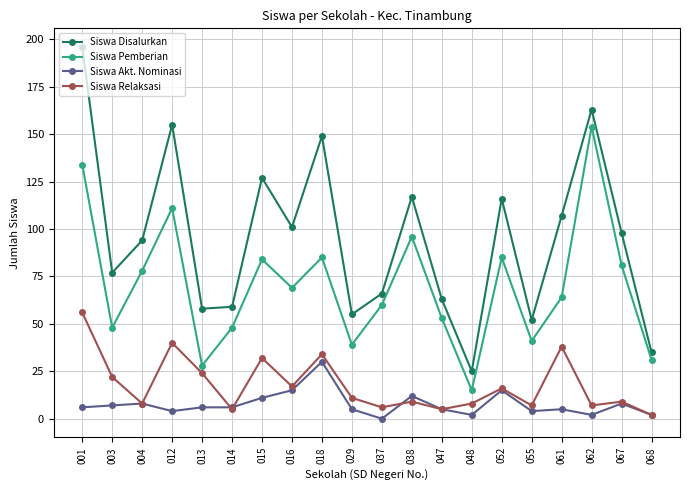

What is the sum of the Siswa Relaksasi values at 052 and 016?

33